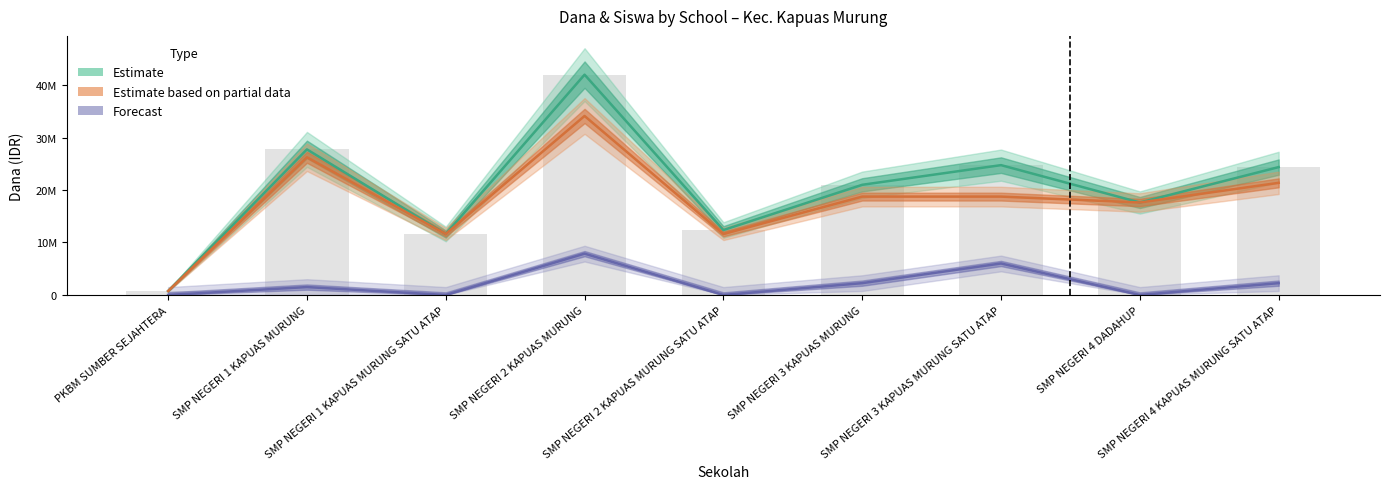

Is it true that Dana Disalurkan equals 18548907 at SMP NEGERI 2 KAPUAS MURUNG?

False